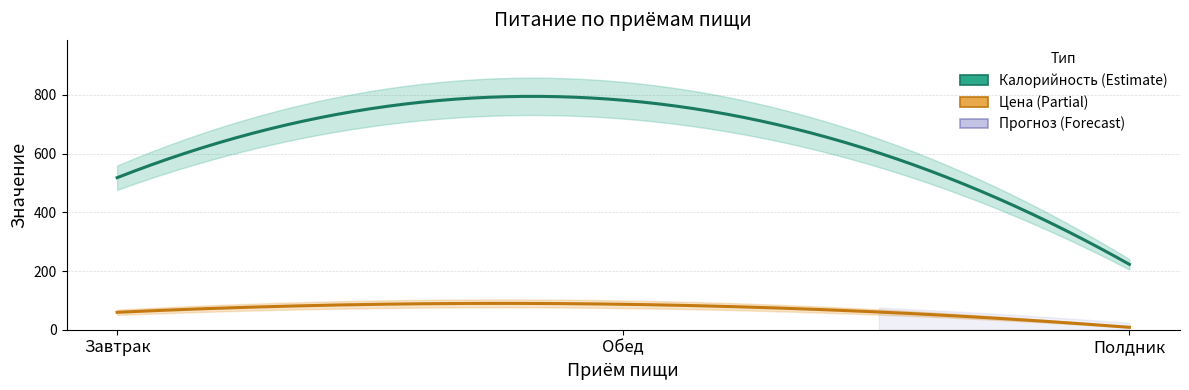

What is the greatest value displayed?

781.6